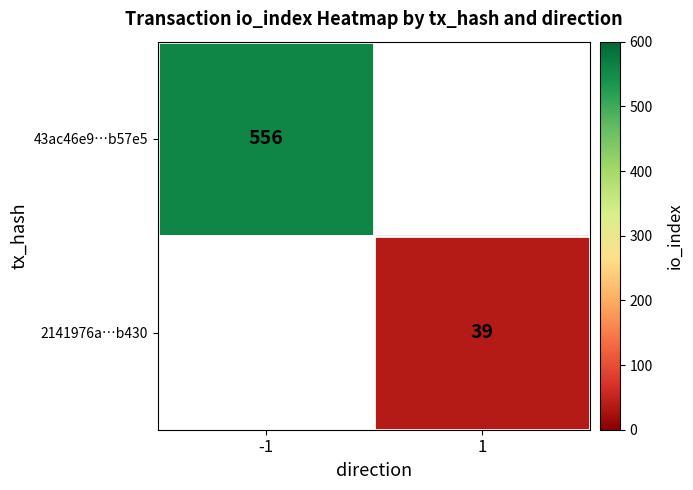

The value of 2141976a…b430 at 1 is 20.2. True or false?

False